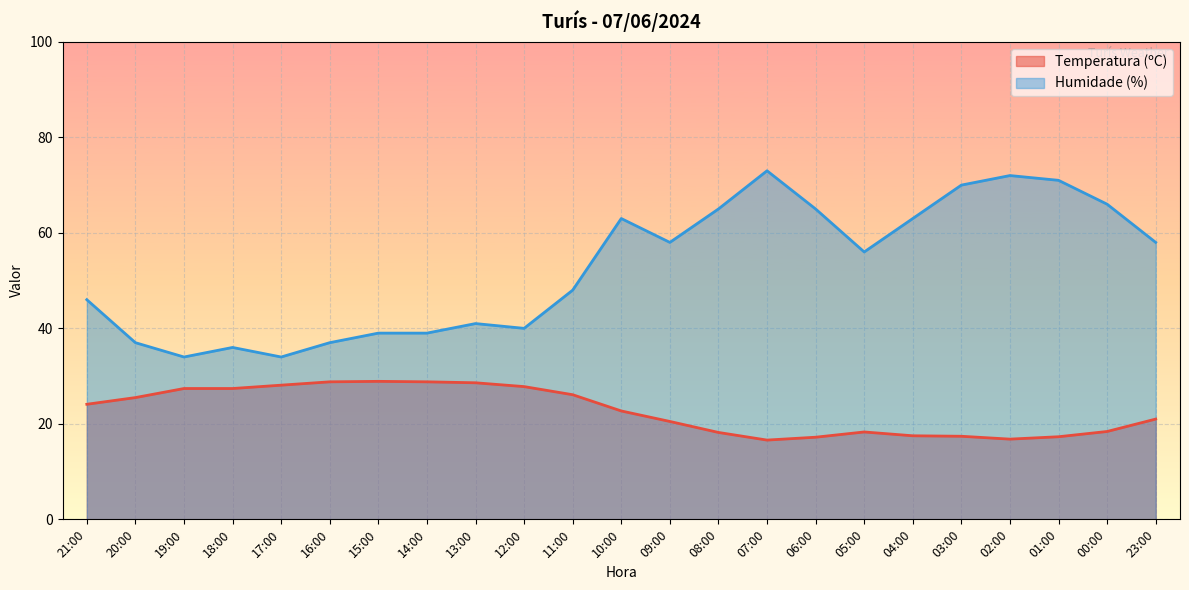

What position from the left is 14:00?

8